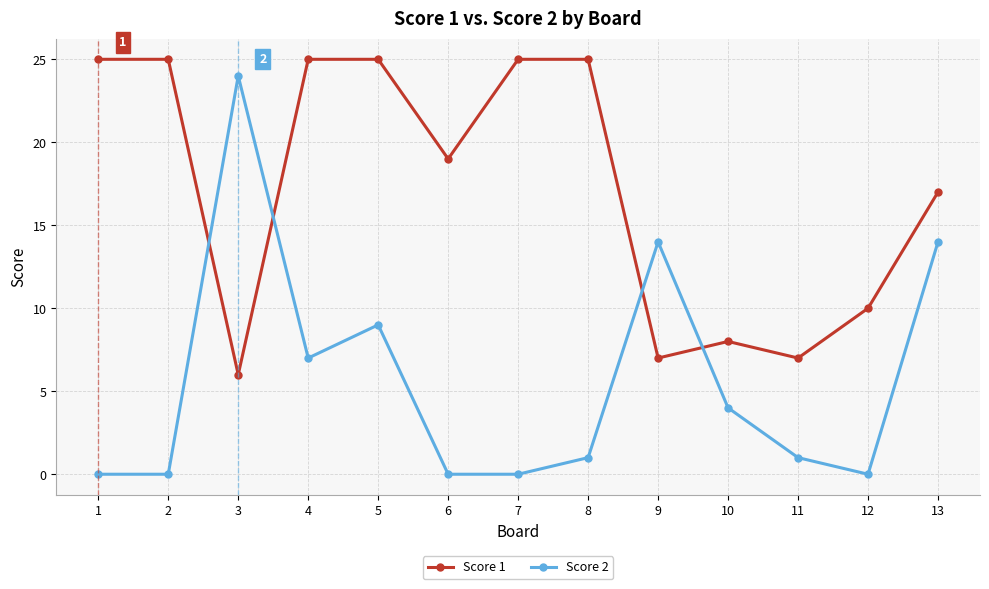

What is the total value across all series at 4?

32